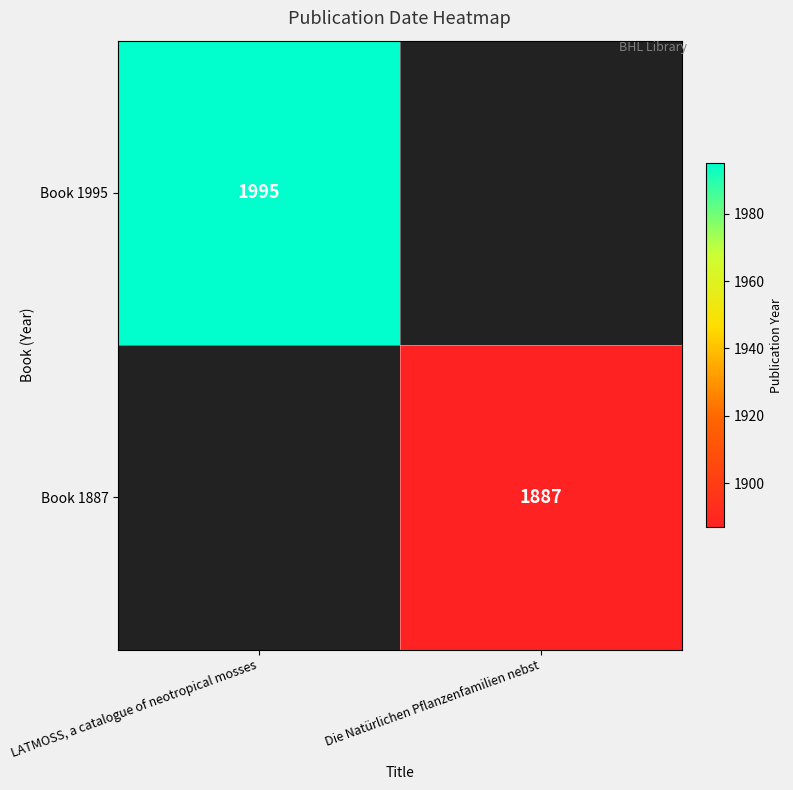

Is the value of Book 1995 at LATMOSS, a catalogue of neotropical mosses greater than the value of Book 1887 at Die Natürlichen Pflanzenfamilien nebst?

Yes